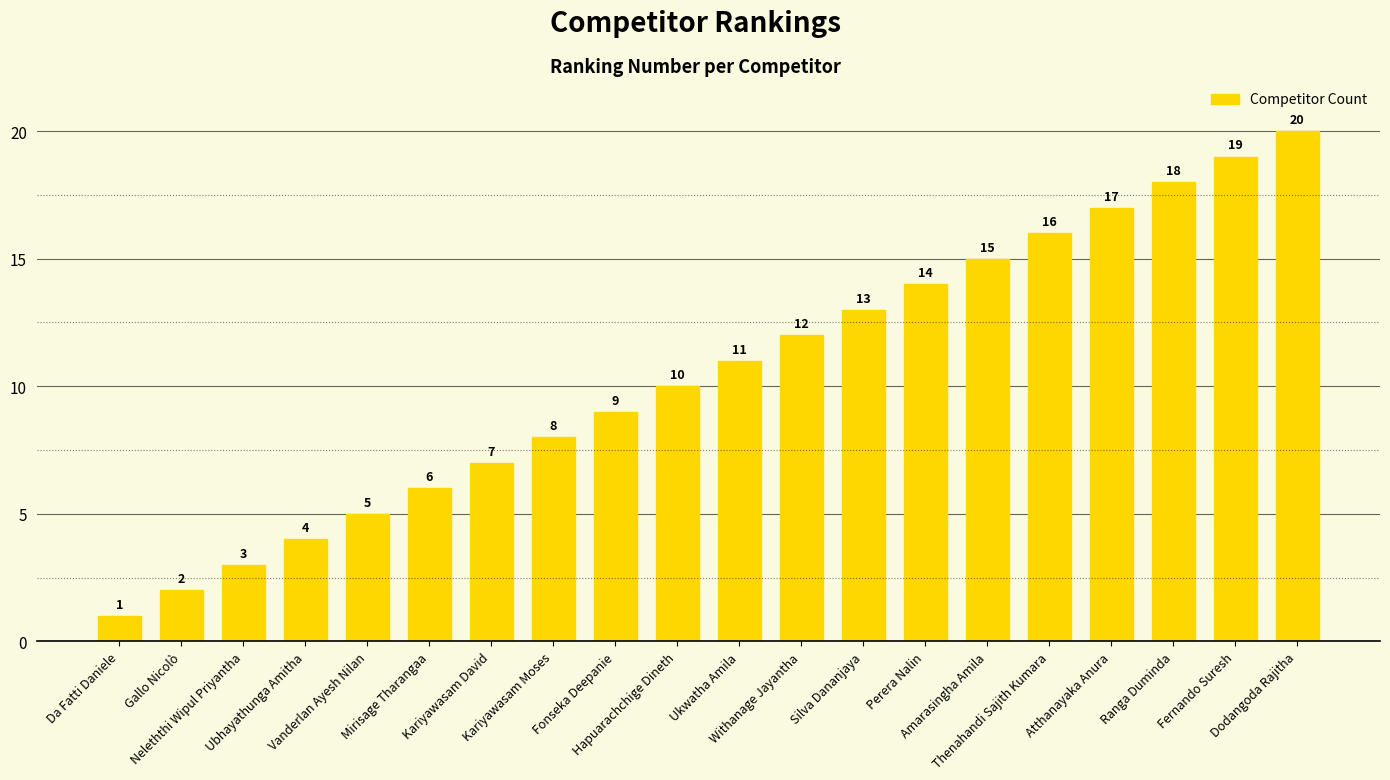

Reading left to right, what are all the values shown in this chart?

1	2	3	4	5	6	7	8	9	10	11	12	13	14	15	16	17	18	19	20